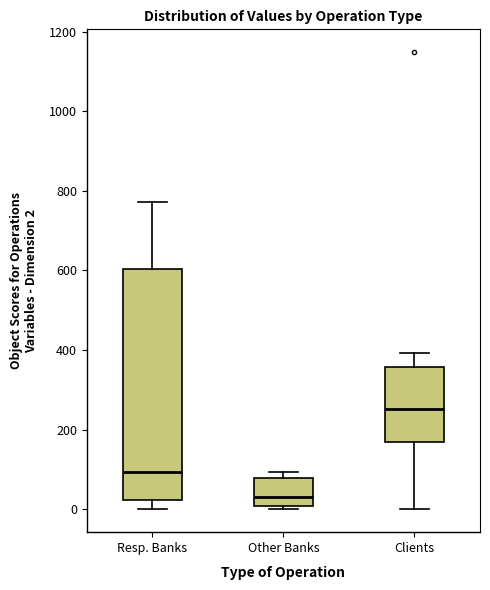

Reading left to right, read every box against the y-axis: the position of its median line, the range the box covers, and the ends of its whiskers. The values are not printed on the chart, so give them approximately, as read against the axis.

Resp. Banks: median 100, box 20 to 600, whiskers 0 to 780
Other Banks: median 40, box 0 to 80, whiskers 0 (just below the box's lower edge) to 100
Clients: median 260, box 180 to 360, whiskers 0 to 400